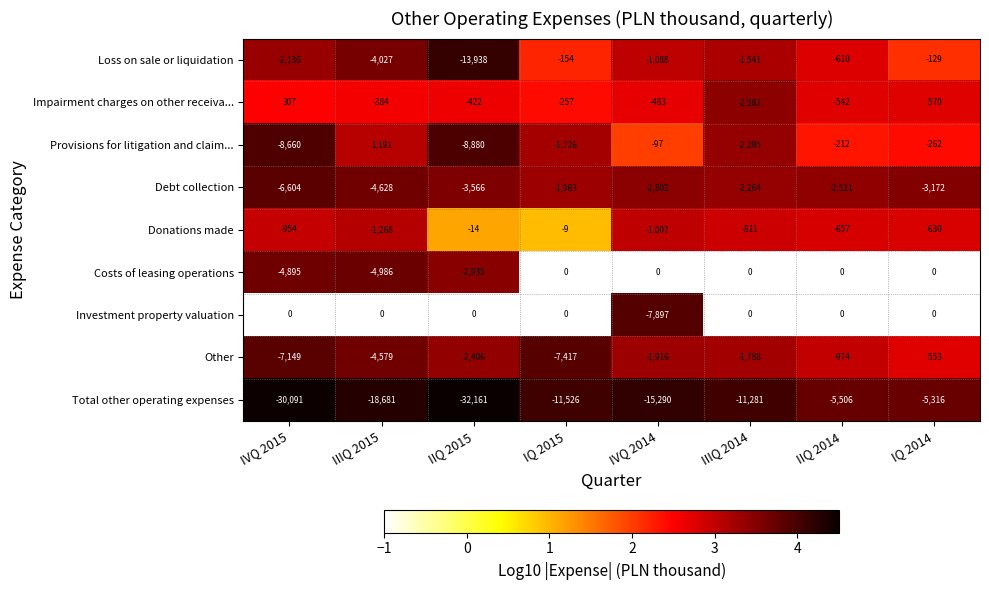

What is the total value across all series at IIQ 2015?

-64322